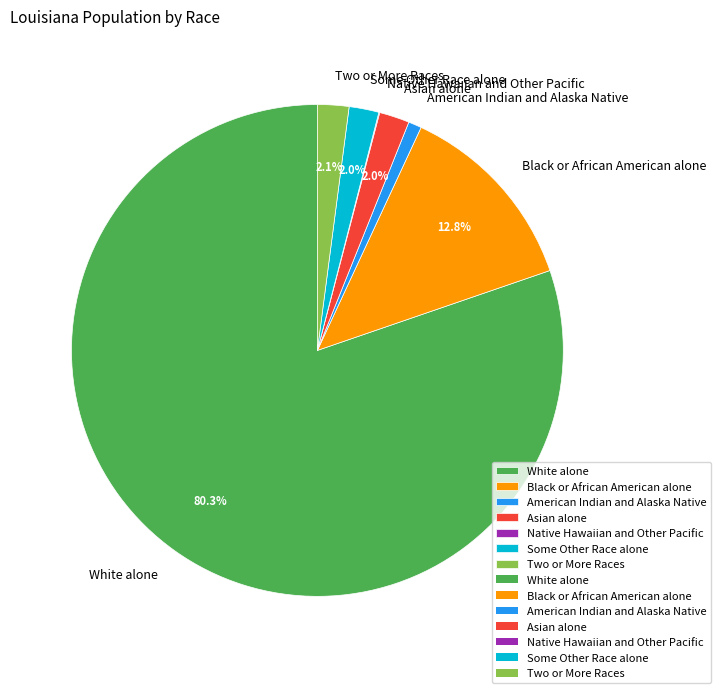

Is the sum of American Indian and Alaska Native and Black or African American alone greater than half?

No